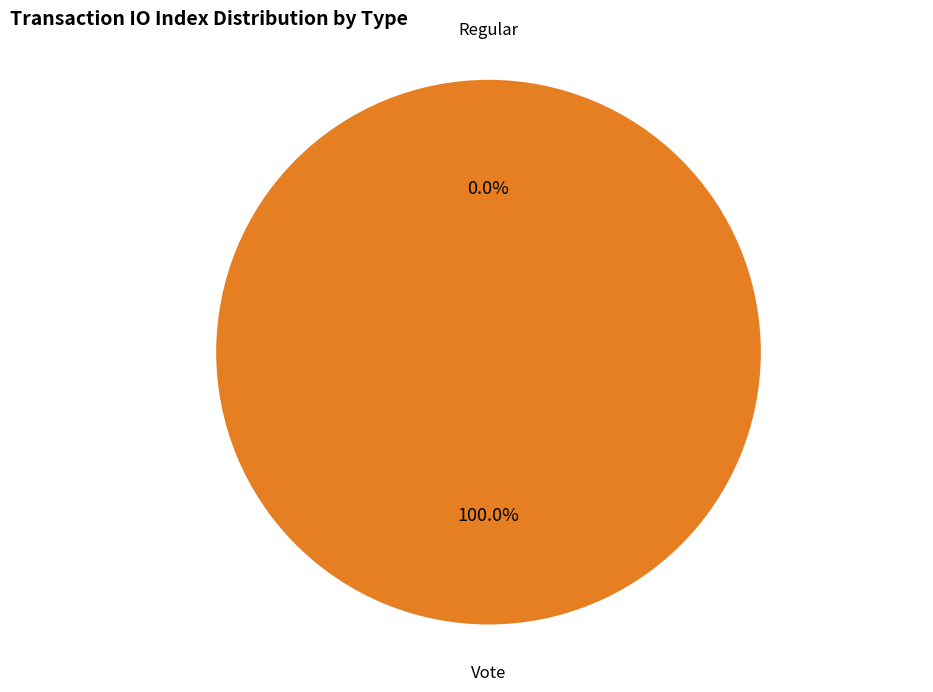

Is the sum of Vote and Regular greater than half?

Yes